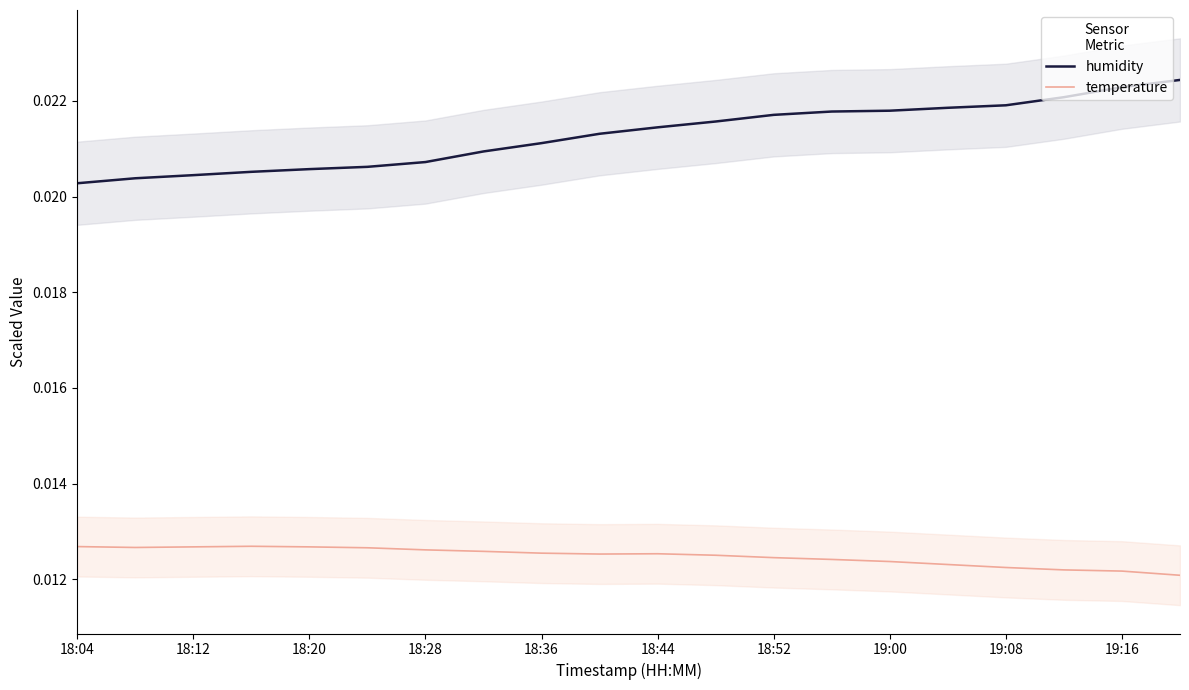

How many series are shown in this chart?

2